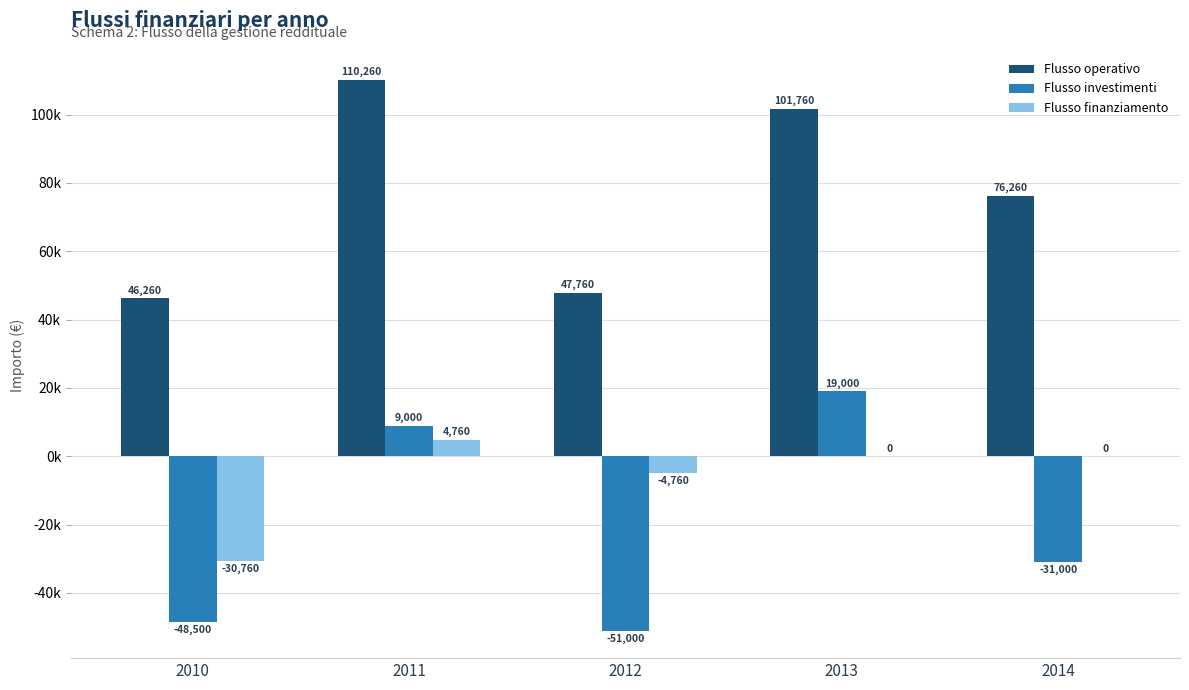

Read the Flusso finanziamento value at 2012.

-4760